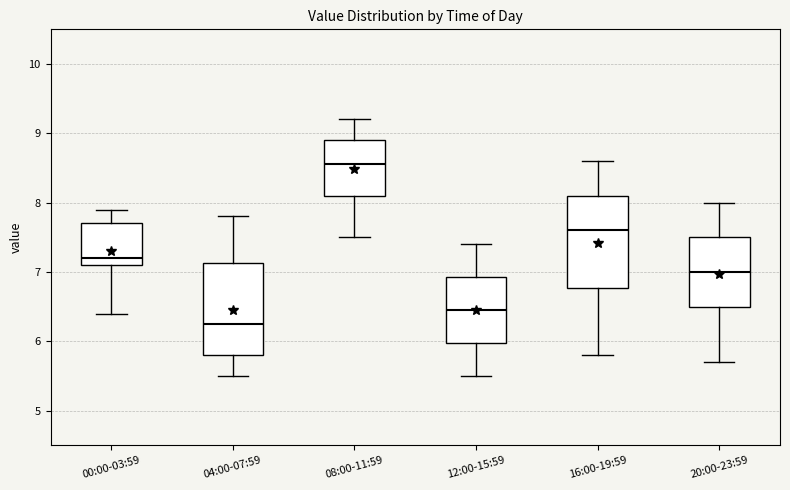

Reading left to right, transcribe this box plot: for each box, give where its median line is, the range the box spans, and where its two whiskers end, as read against the y-axis. The values are not printed on the chart, so give them approximately, as read against the axis.

00:00-03:59: median 7.2, box 7.1 to 7.7, whiskers 6.4 to 7.9
04:00-07:59: median 6.3, box 5.8 to 7.1, whiskers 5.5 to 7.8
08:00-11:59: median 8.6, box 8.1 to 8.9, whiskers 7.5 to 9.2
12:00-15:59: median 6.5, box 6.0 to 6.9, whiskers 5.5 to 7.4
16:00-19:59: median 7.6, box 6.8 to 8.1, whiskers 5.8 to 8.6
20:00-23:59: median 7.0, box 6.5 to 7.5, whiskers 5.7 to 8.0